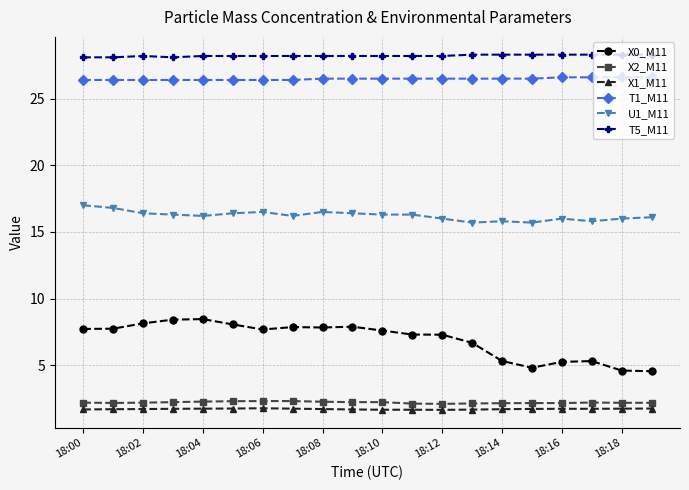

What is the minimum value for X2_M11?

2.1